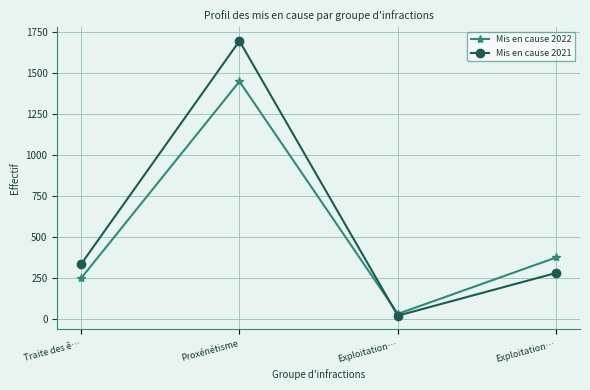

Where is the first local minimum for Mis en cause 2021?

Exploitation…